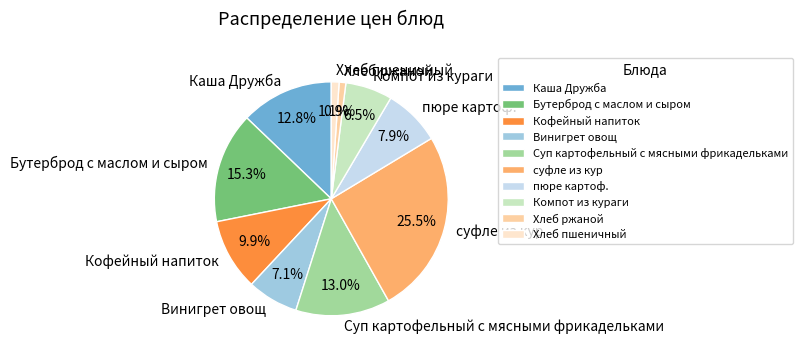

Combined, what portion of the pie is Хлеб пшеничный and Кофейный напиток?

11.0%